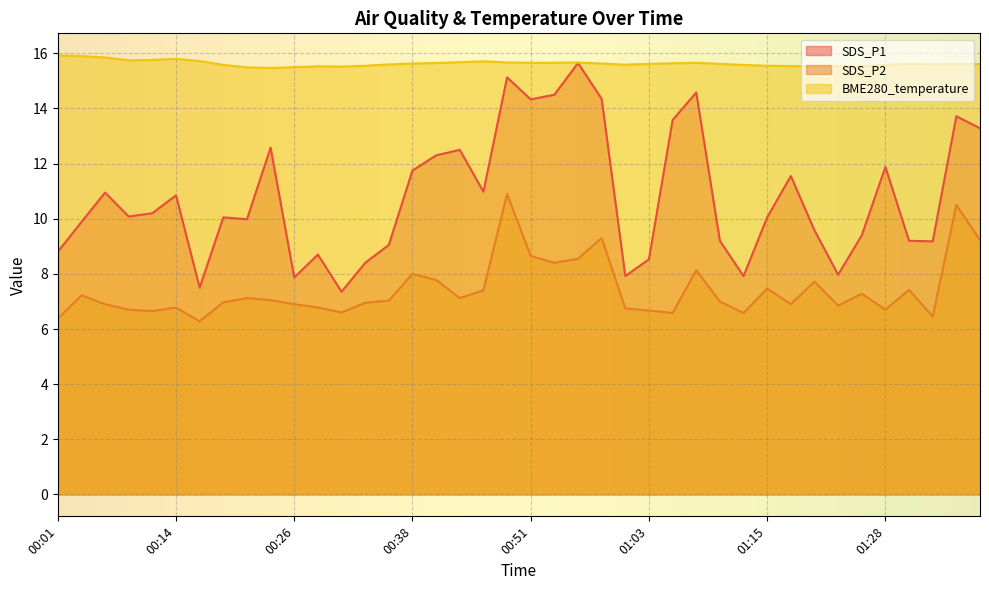

True or false: SDS_P2 and BME280_temperature intersect in this chart.

False